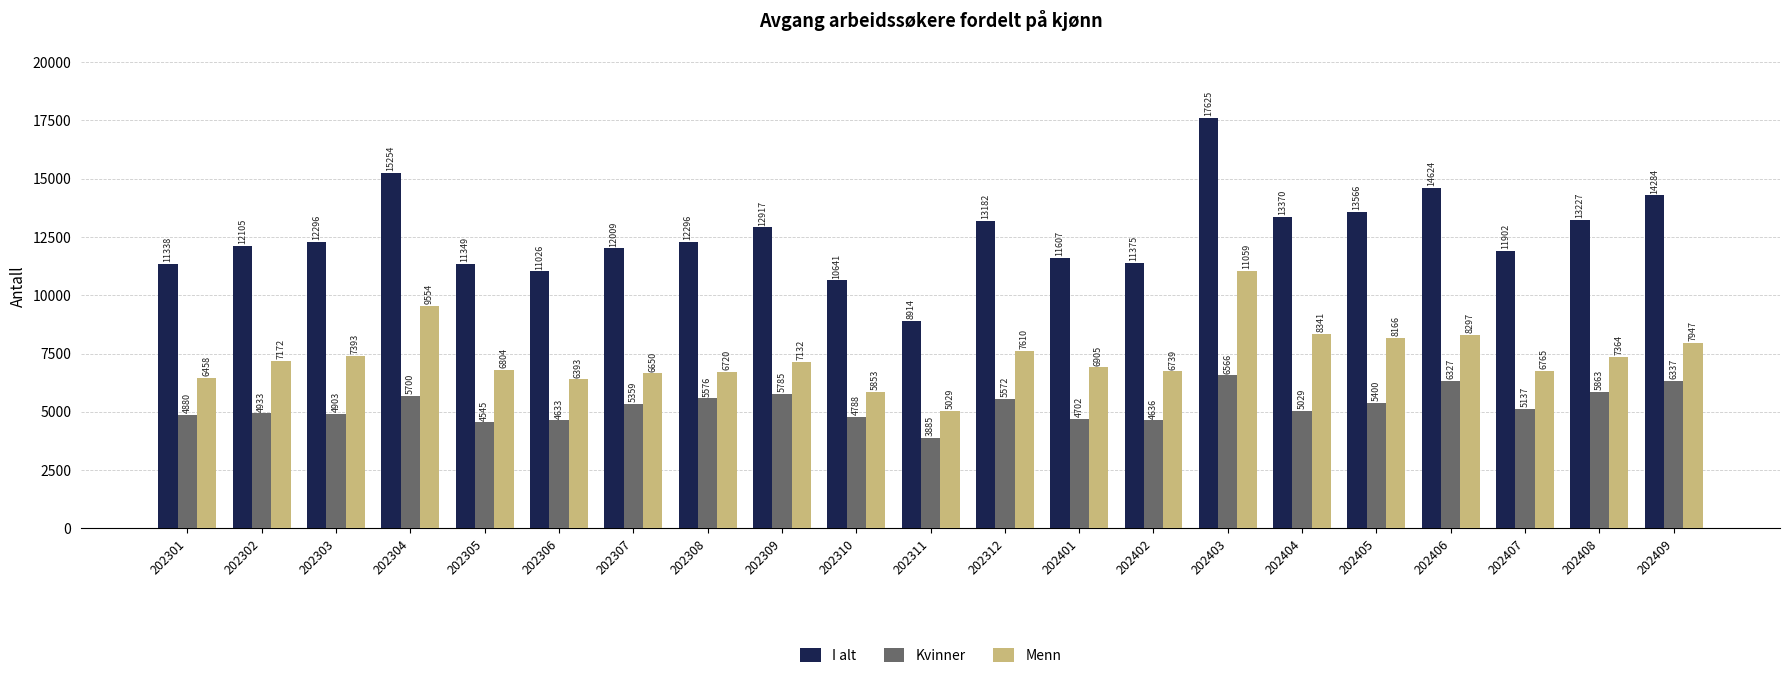

Which series changed the most between 202401 and 202404?

I alt